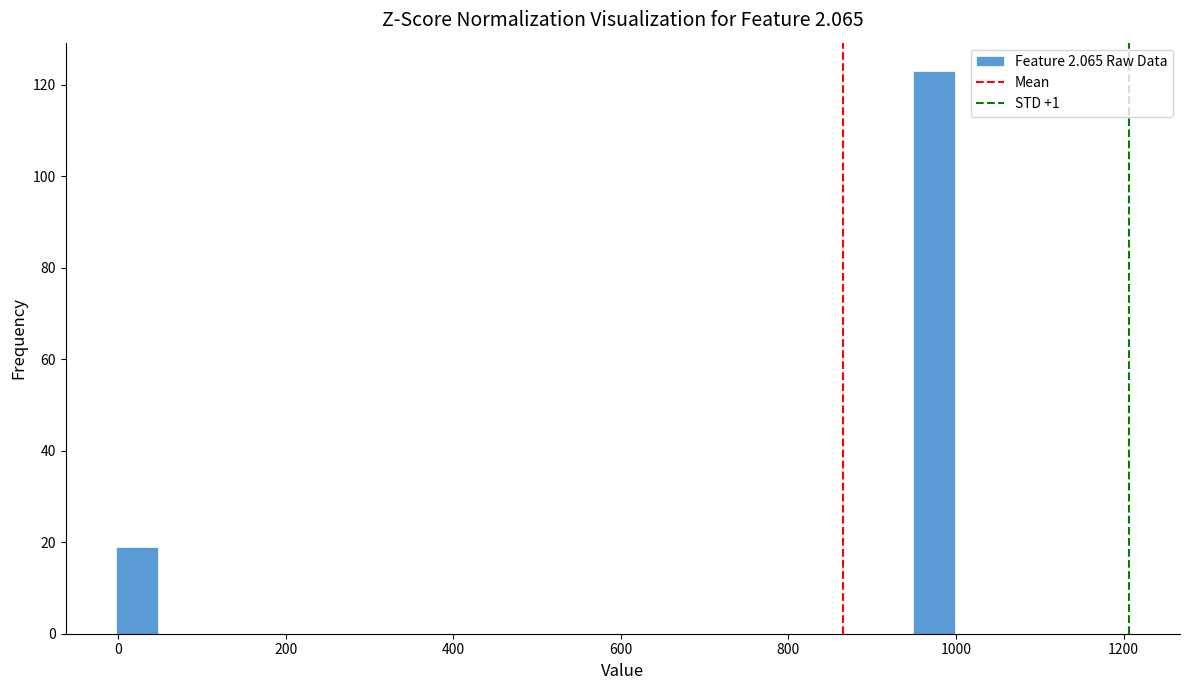

Around what value on the x-axis is the tallest bar? Give the approximate position of its centre, as read against the axis.

980